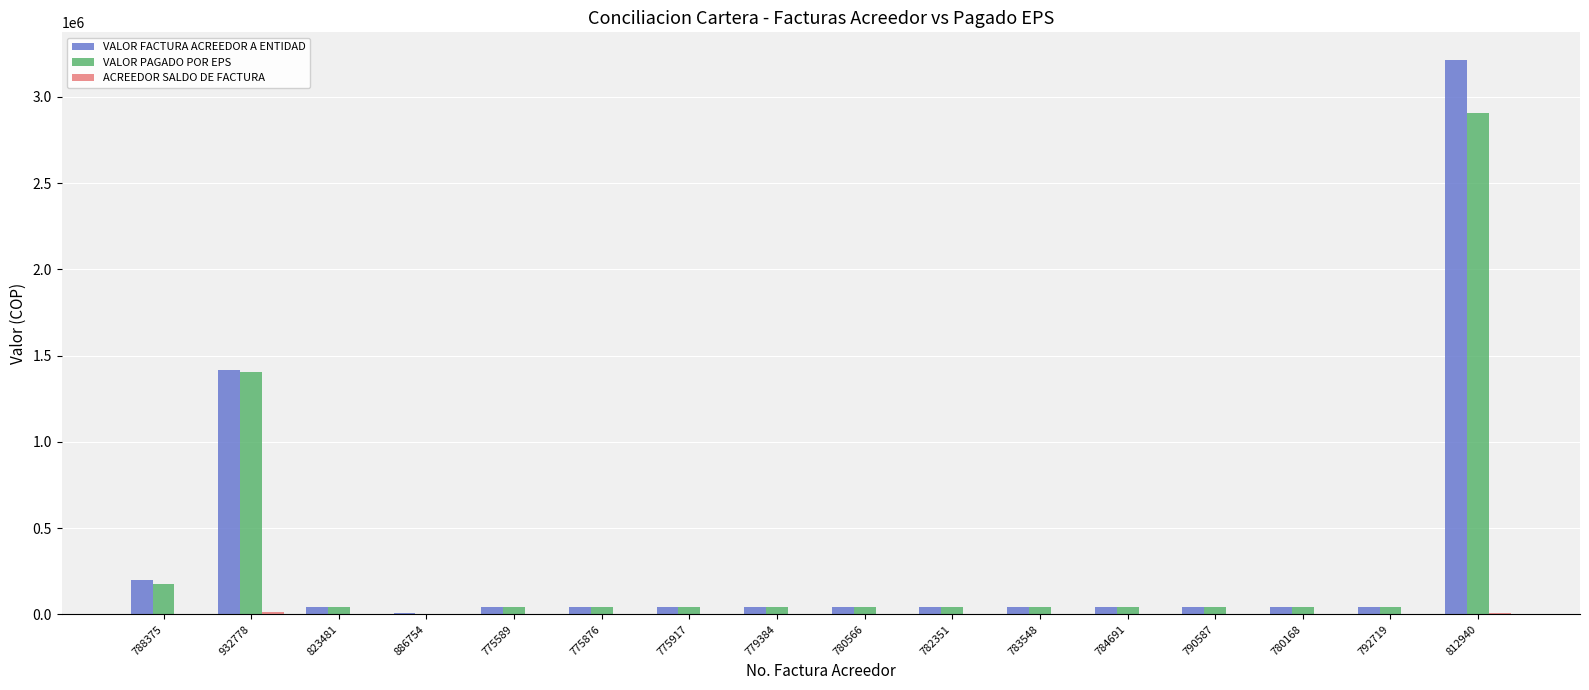

Which category has the highest value in the VALOR PAGADO POR EPS series?

812940